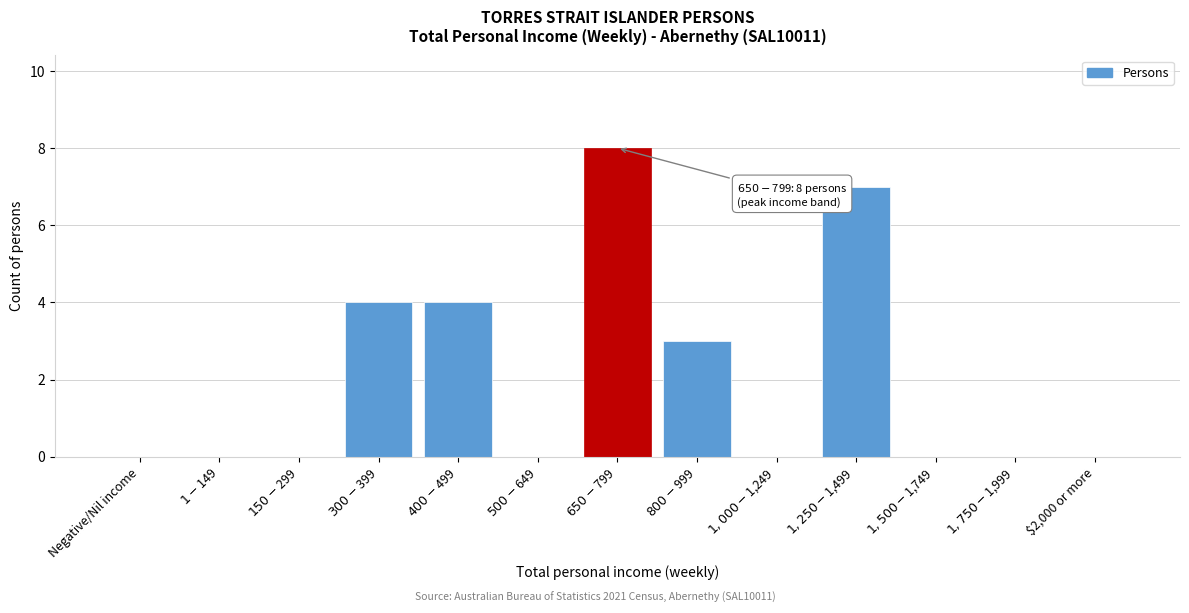

Is it true that the value at $2,000 or more is 0?

True